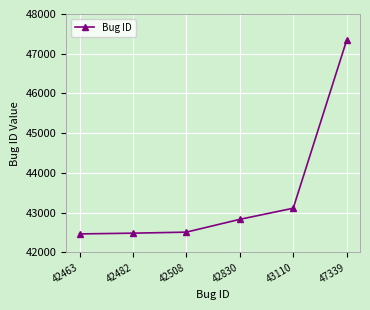

The chart shows a value of 10240 at 43110. True or false?

False